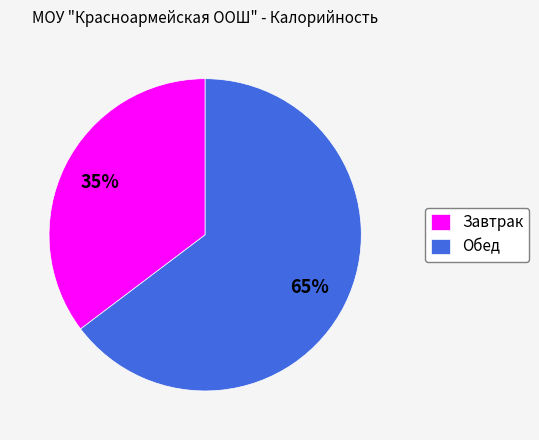

Is there any slice that represents more than half of the pie?

Yes